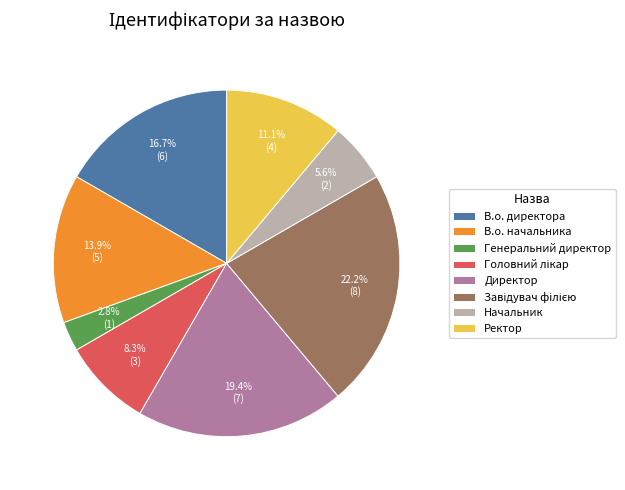

How many segments does this pie chart have?

8